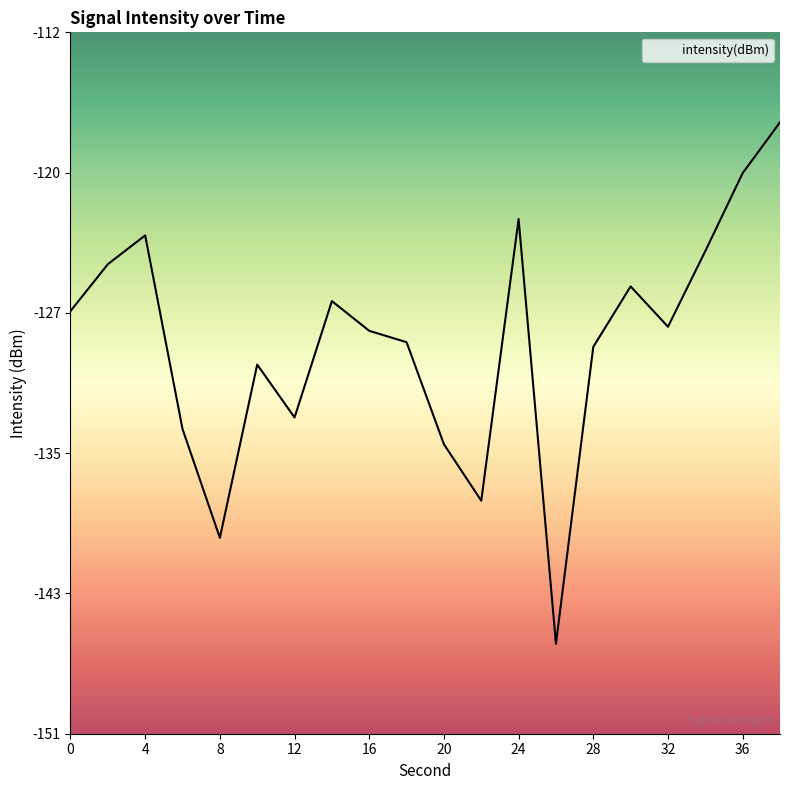

How many interior local valleys (lower than both neighbors) does the data have?

5